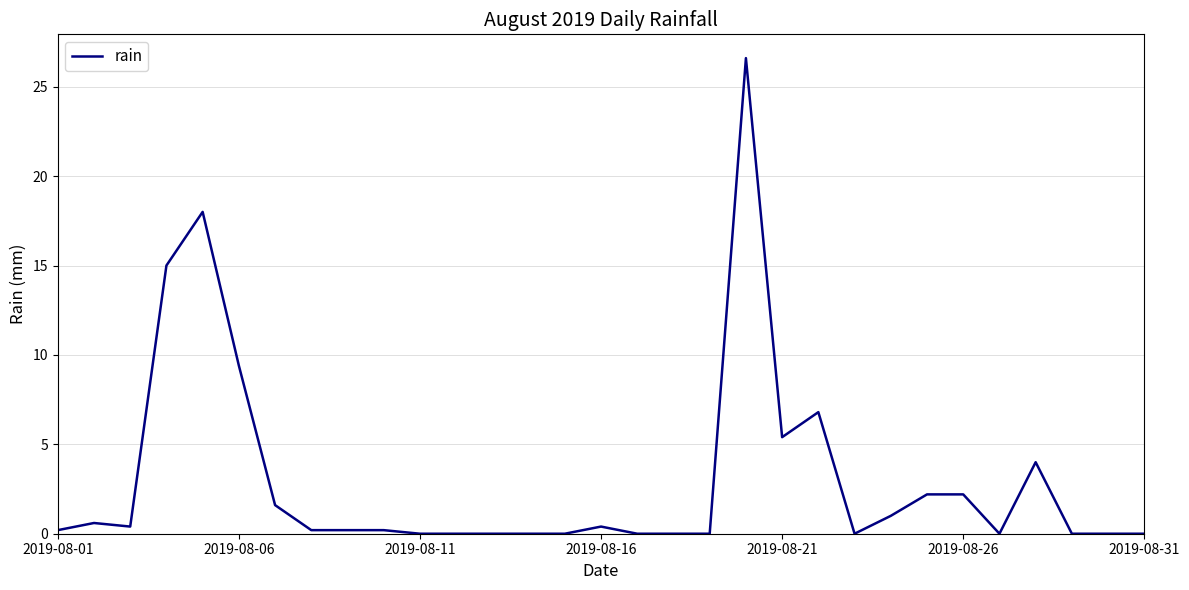

What is the difference between the maximum and minimum values?

26.6